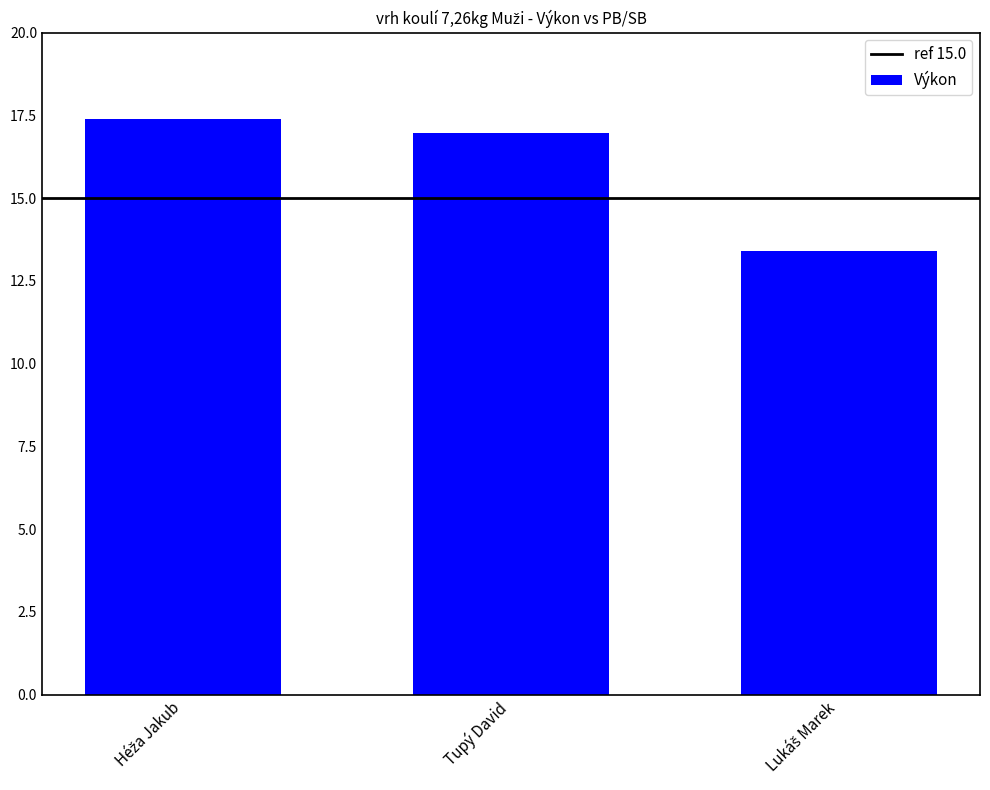

True or false: the data shows 9.5 at Tupý David.

False